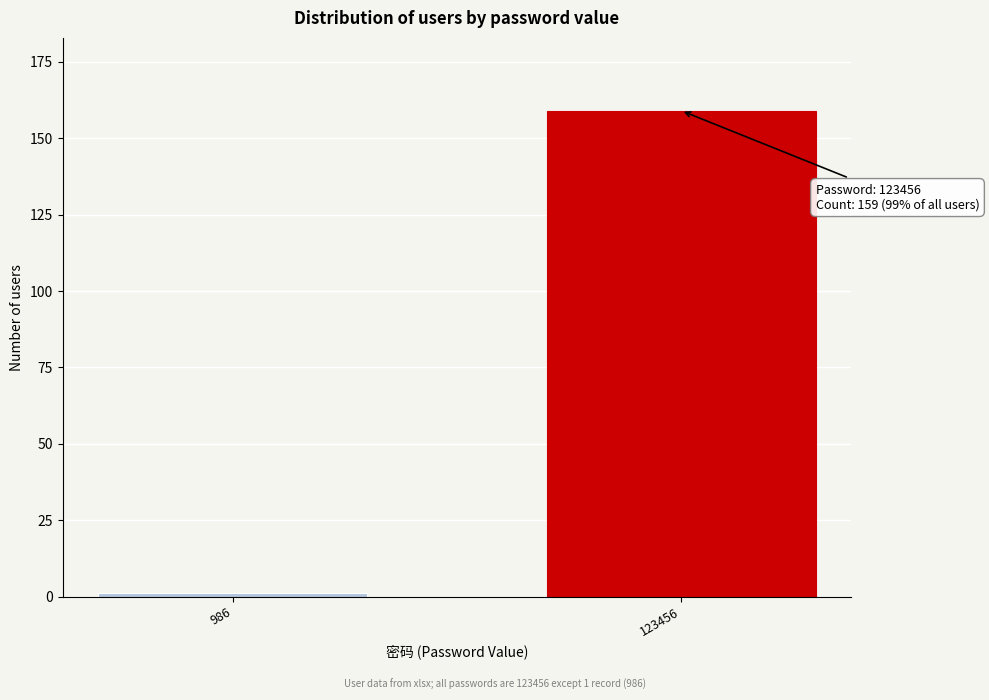

Reading right to left, extract all data points from this chart.

123456=159	986=1